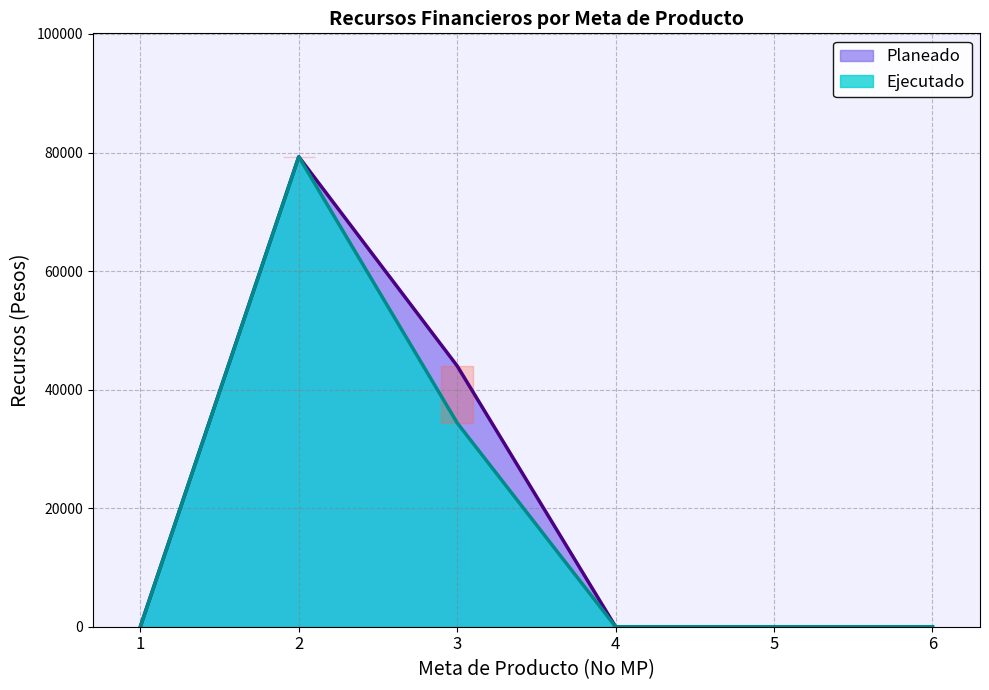

Which series has the widest spread of values?

Planeado